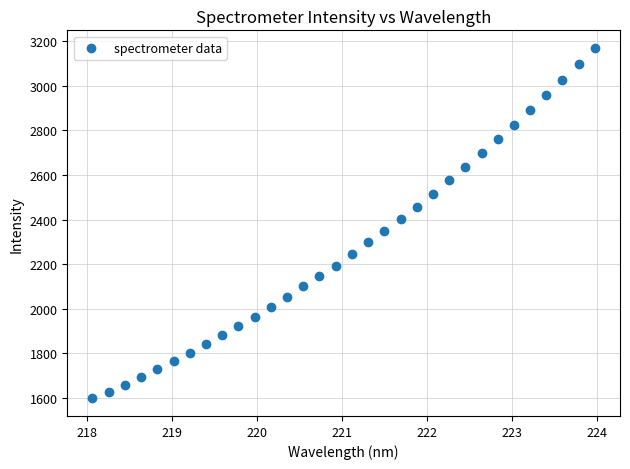

What is the range of Y values (max minus min)?

1573.0